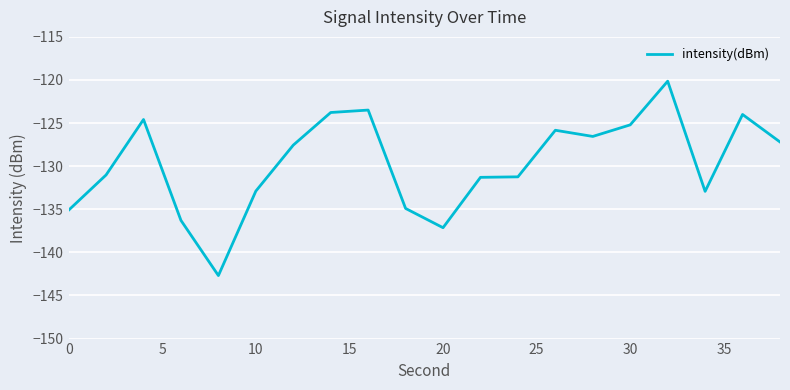

What is the maximum value shown in the chart?

-120.1